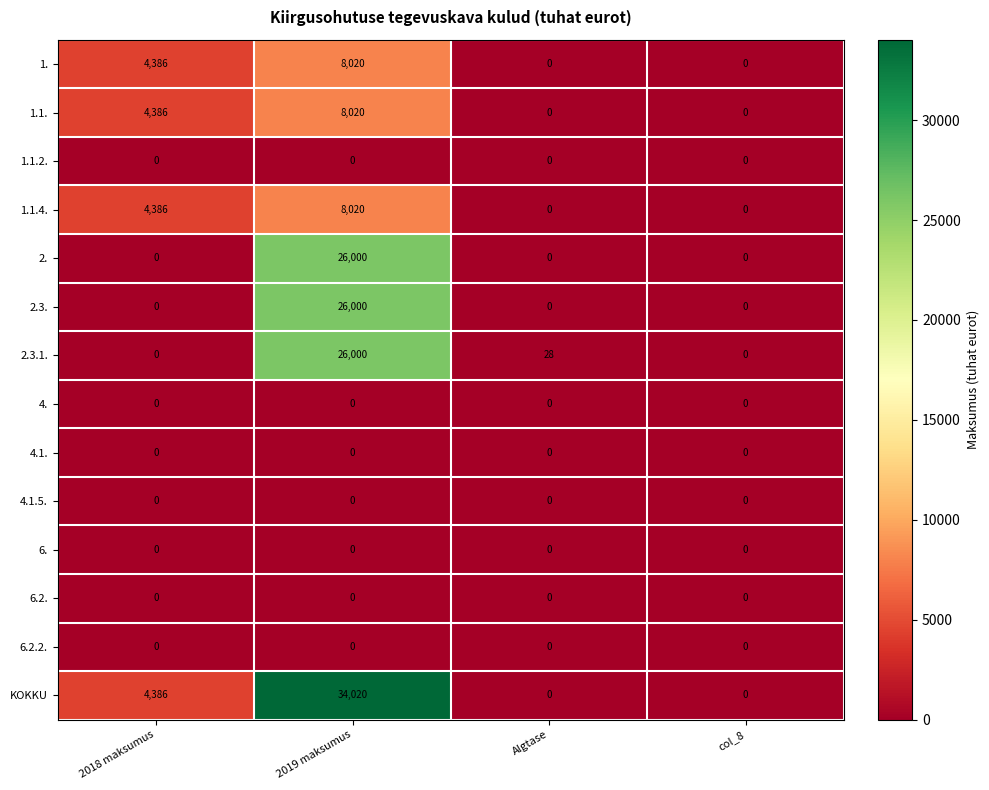

The value of 4.1.5. at 2019 maksumus is 0. True or false?

True